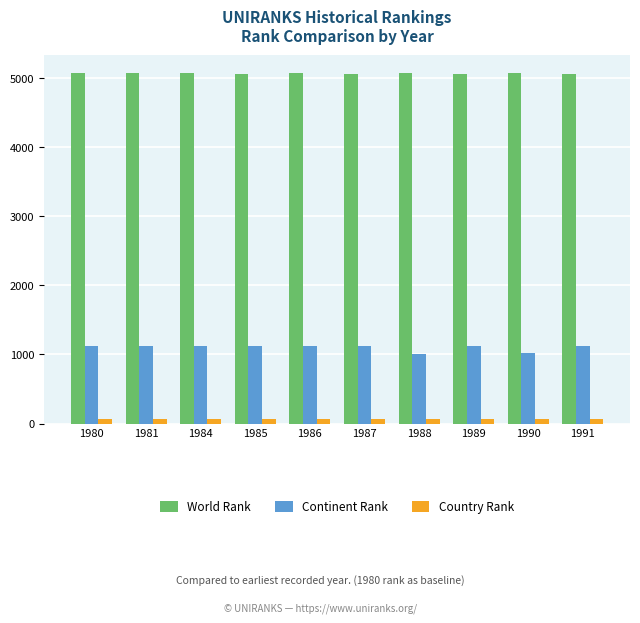

What is the greatest value displayed?

5080